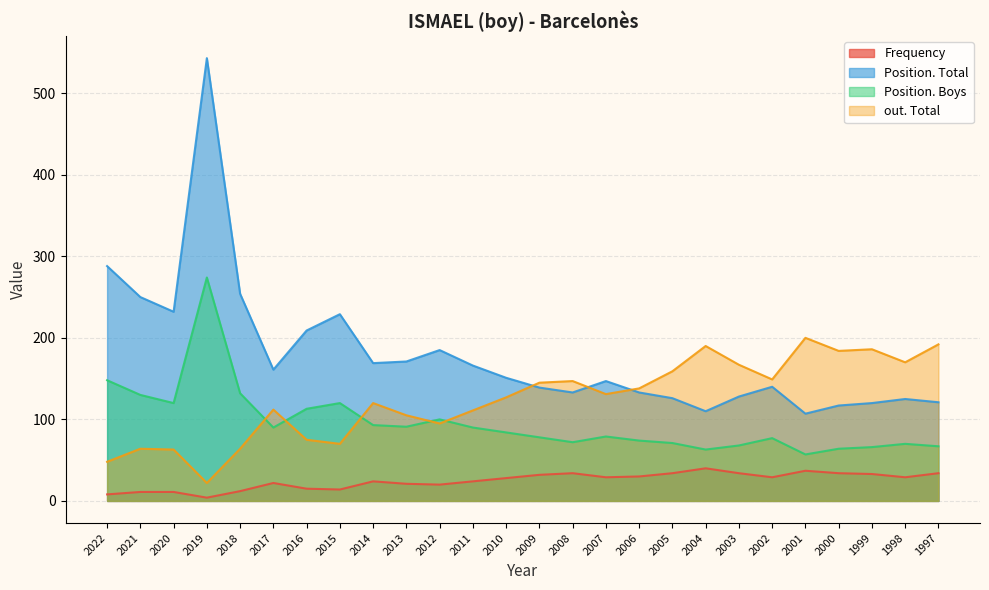

What is the difference between the out. Total values at 2008 and 2005?

12